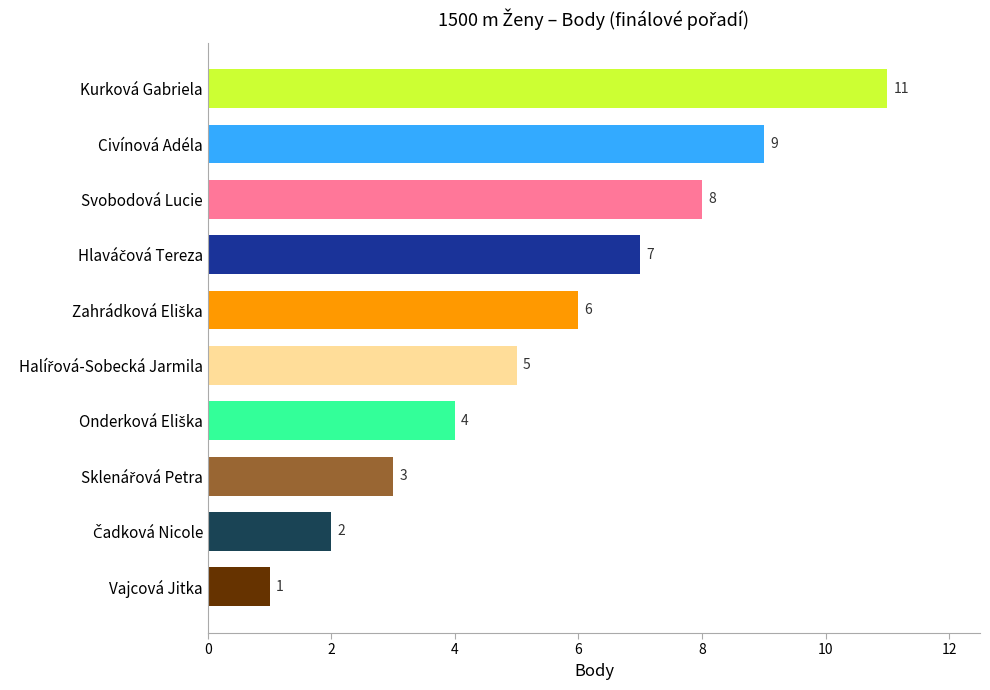

Reading bottom to top, transcribe all the data shown in this chart.

1	2	3	4	5	6	7	8	9	11